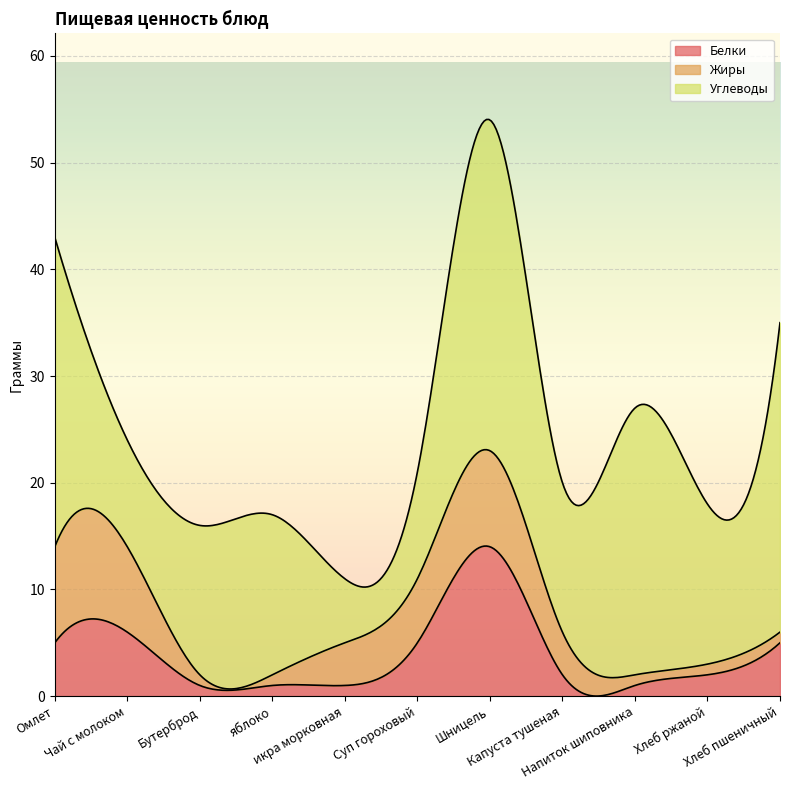

What is the maximum value shown in the chart?

31